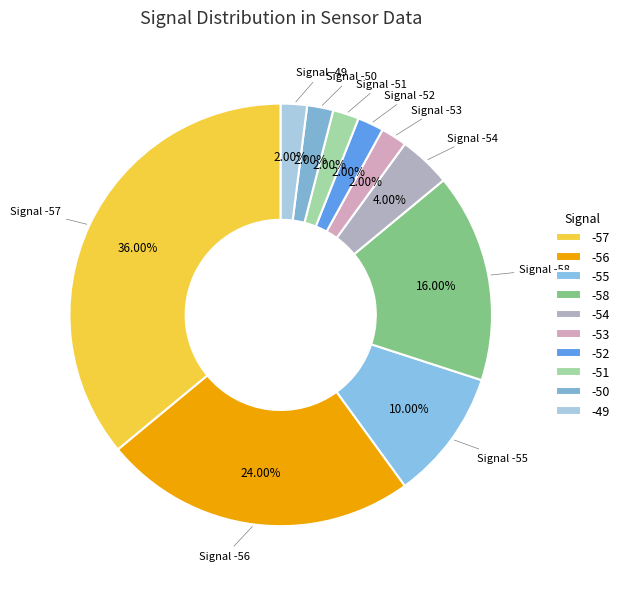

How many slices are in this pie chart?

10